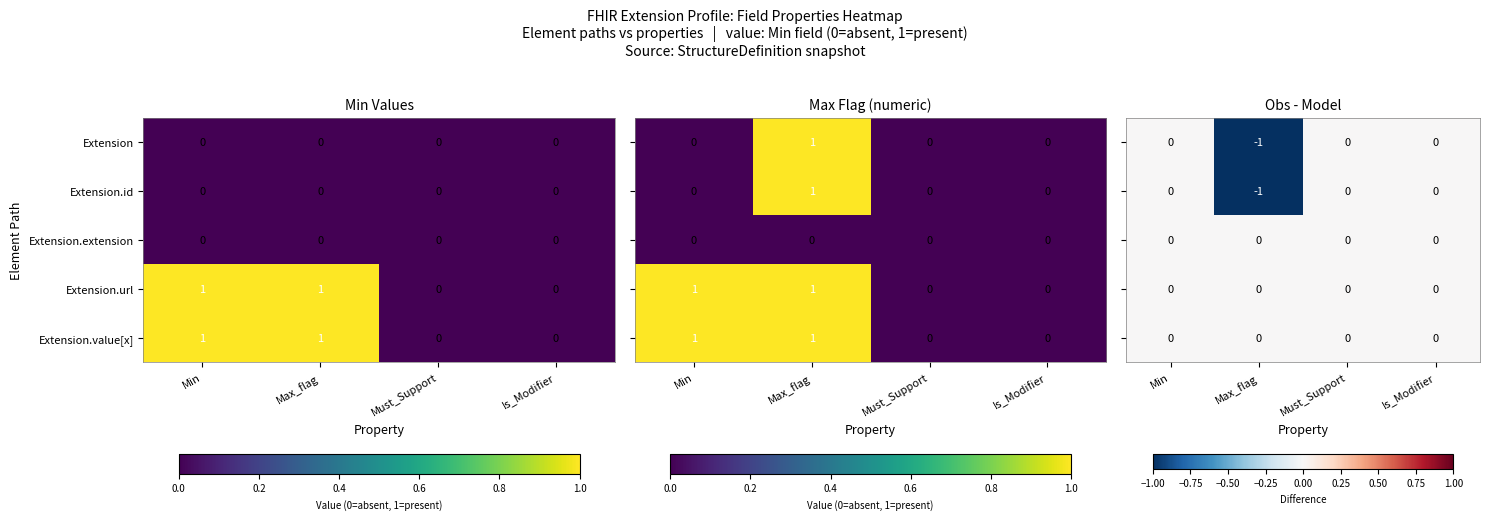

Is it true that Extension.url equals 0 at Max_flag?

False